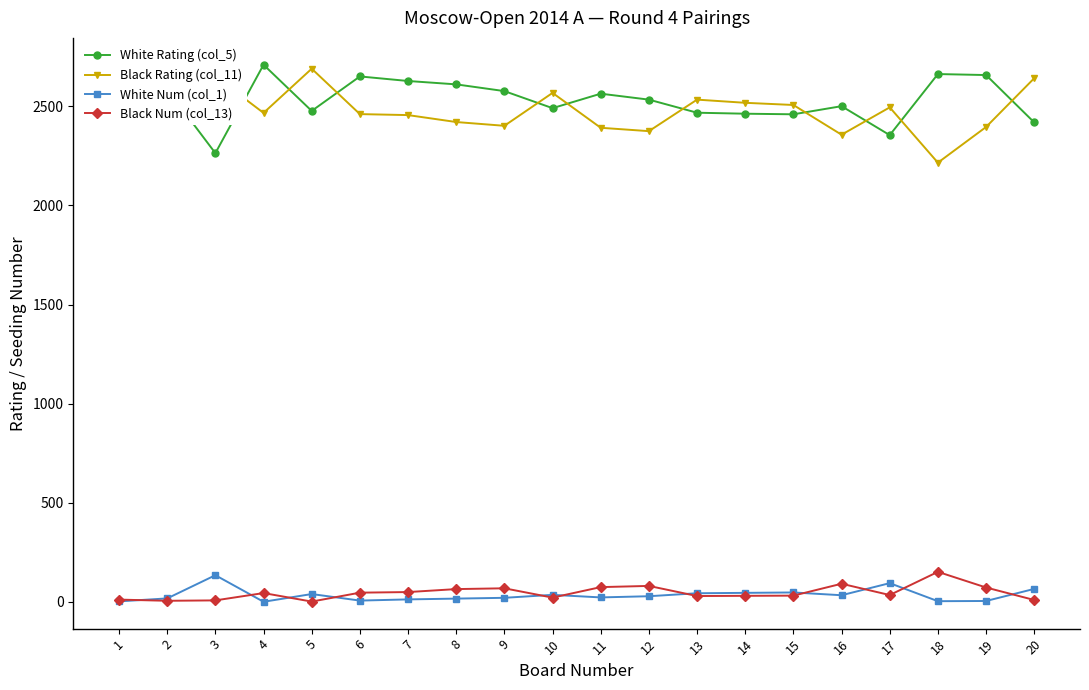

Is the value of White Rating (col_5) at 15 greater than the value of Black Num (col_13) at 10?

Yes